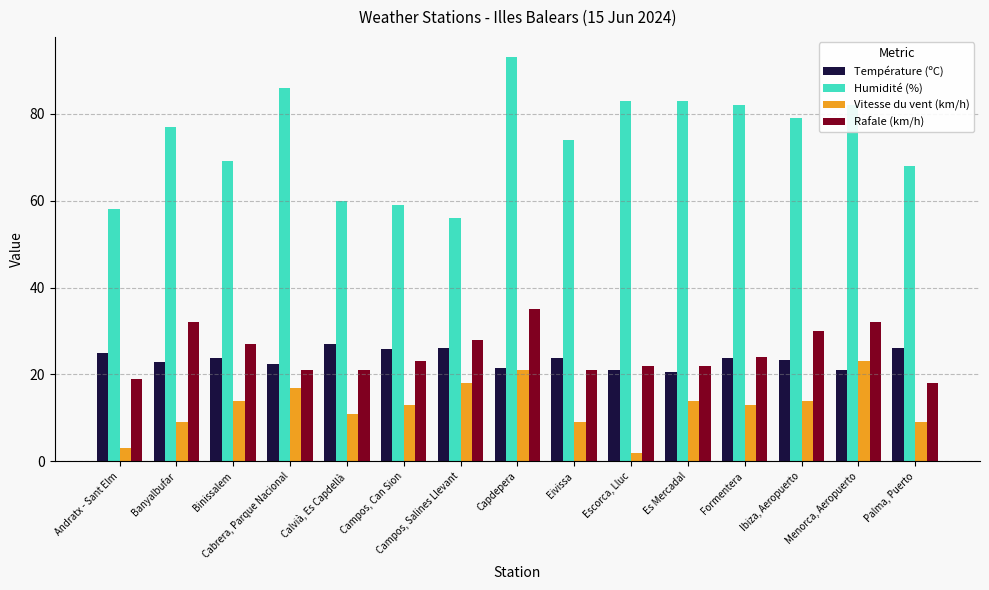

What is the average value of the Vitesse du vent (km/h) series?

12.7